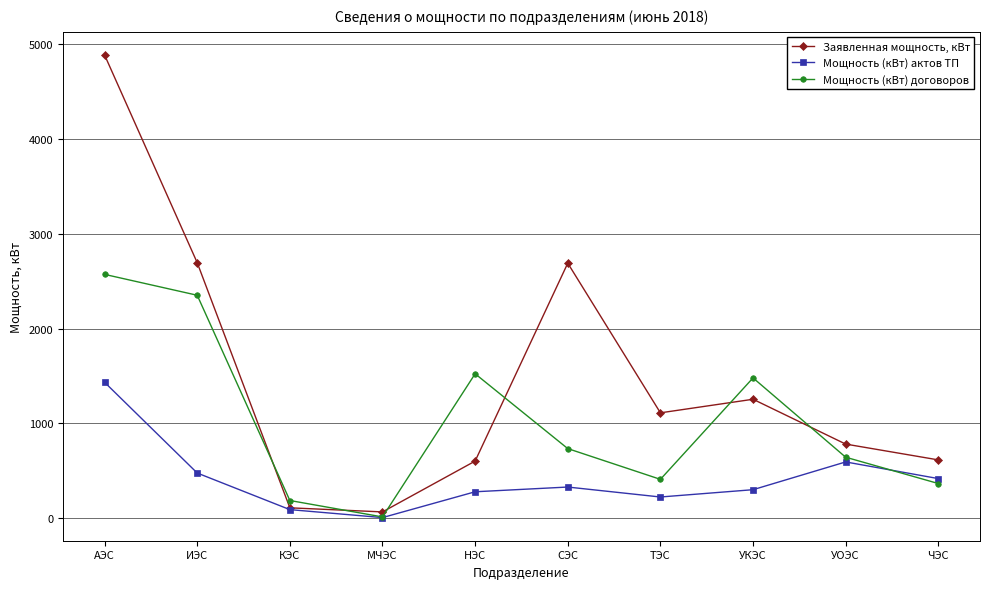

What is the total value across all series at ИЭС?

5522.4